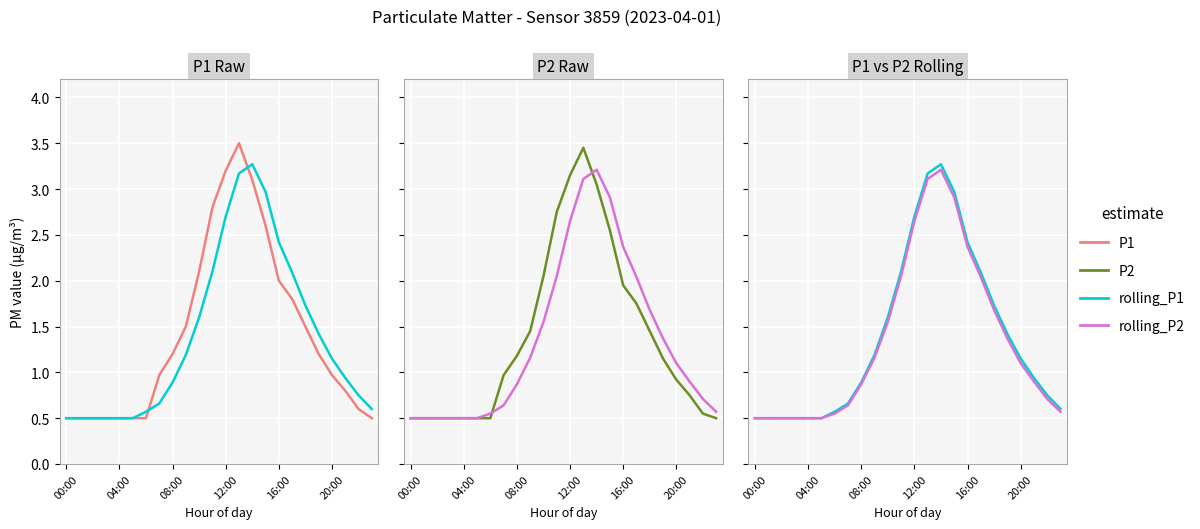

True or false: rolling_P2 has more than 0 interior local peaks.

True